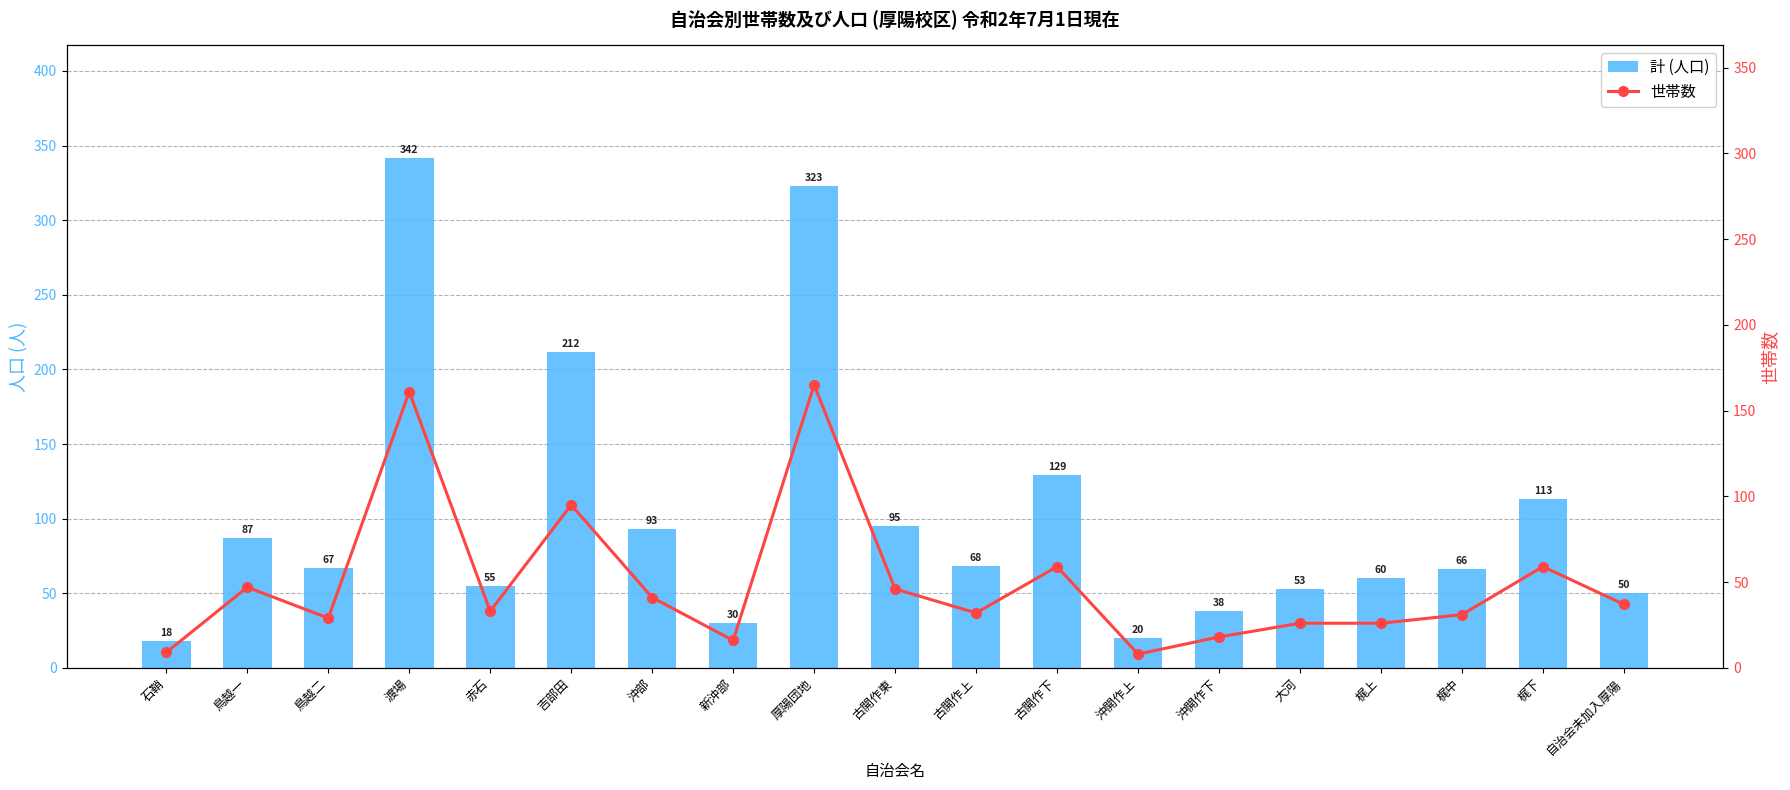

At which category is the sum across all series the highest?

渡場